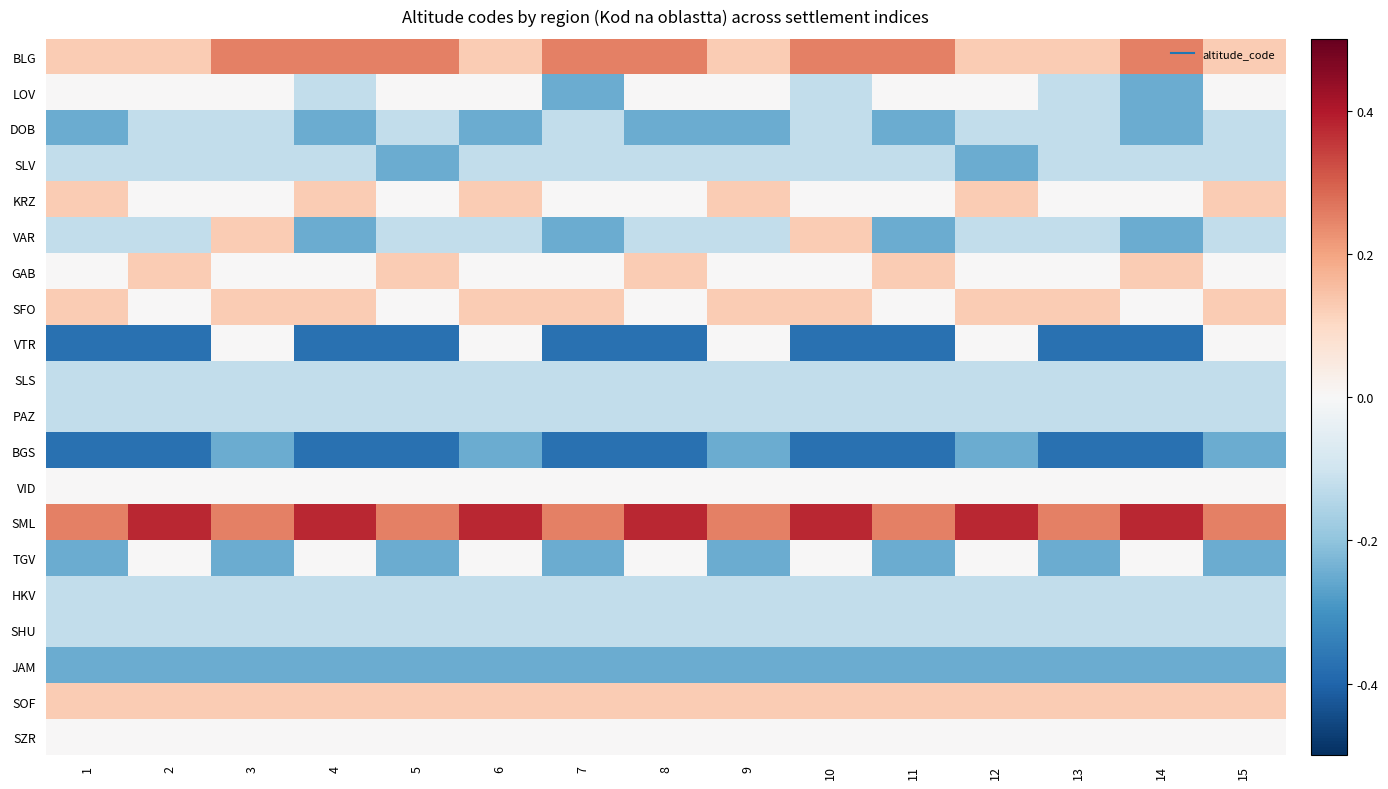

What is the maximum value shown in the chart?

0.4